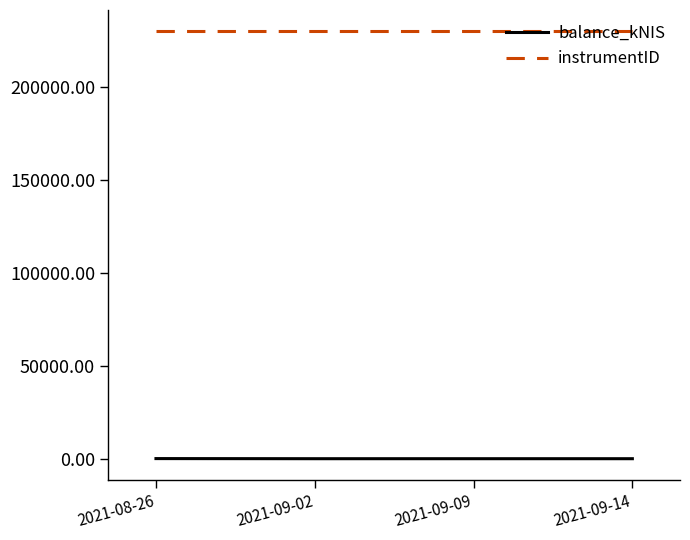

How many values in the balance_kNIS series exceed 0?

1